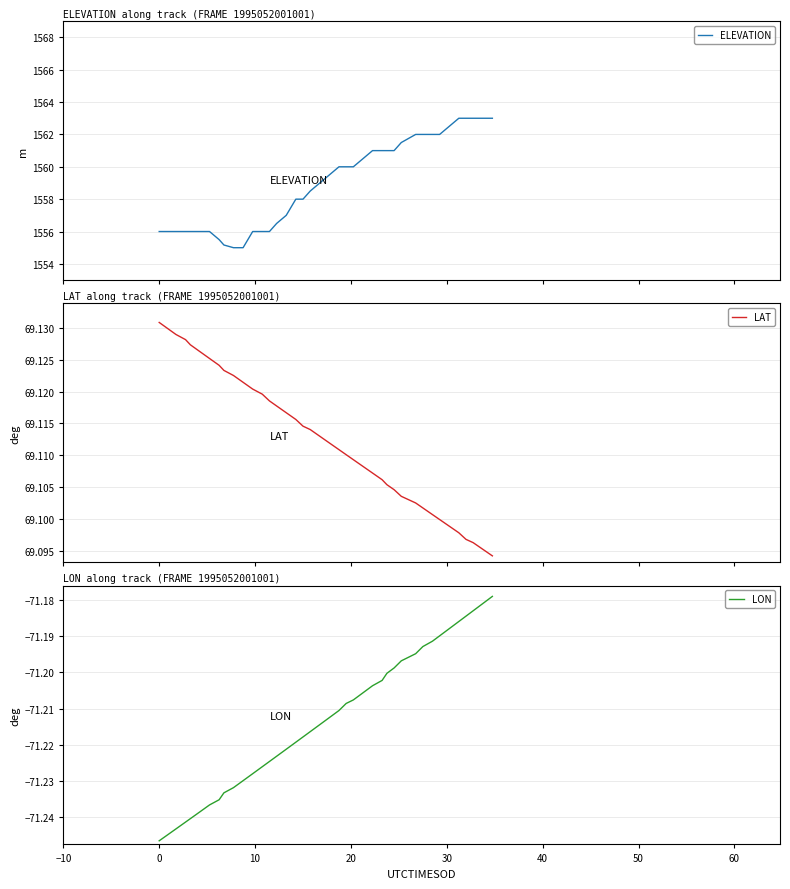

What is the highest value of the ELEVATION series?

1563.0